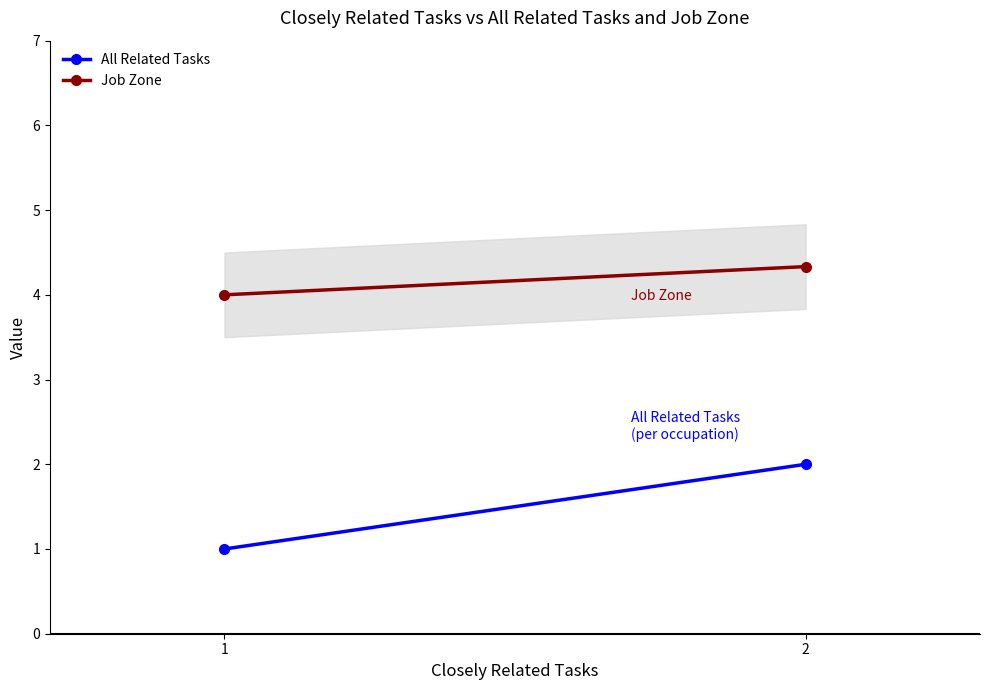

Is the value of All Related Tasks at 1 greater than the value of Job Zone at 2?

No